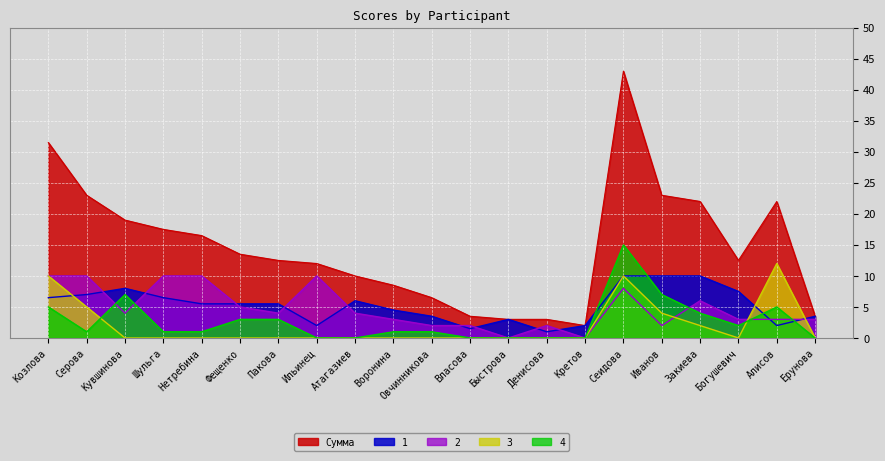

How many data points in 2 are less than 4?

10